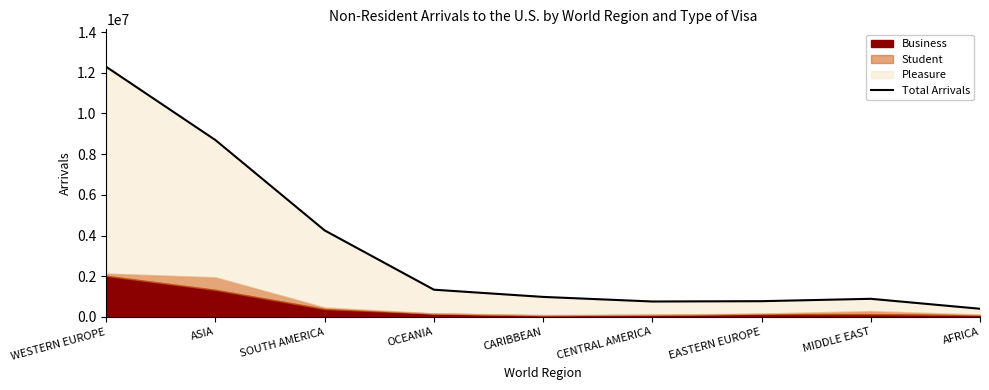

List the labels in order of value, smallest first.

AFRICA, CENTRAL AMERICA, EASTERN EUROPE, MIDDLE EAST, CARIBBEAN, OCEANIA, SOUTH AMERICA, ASIA, WESTERN EUROPE